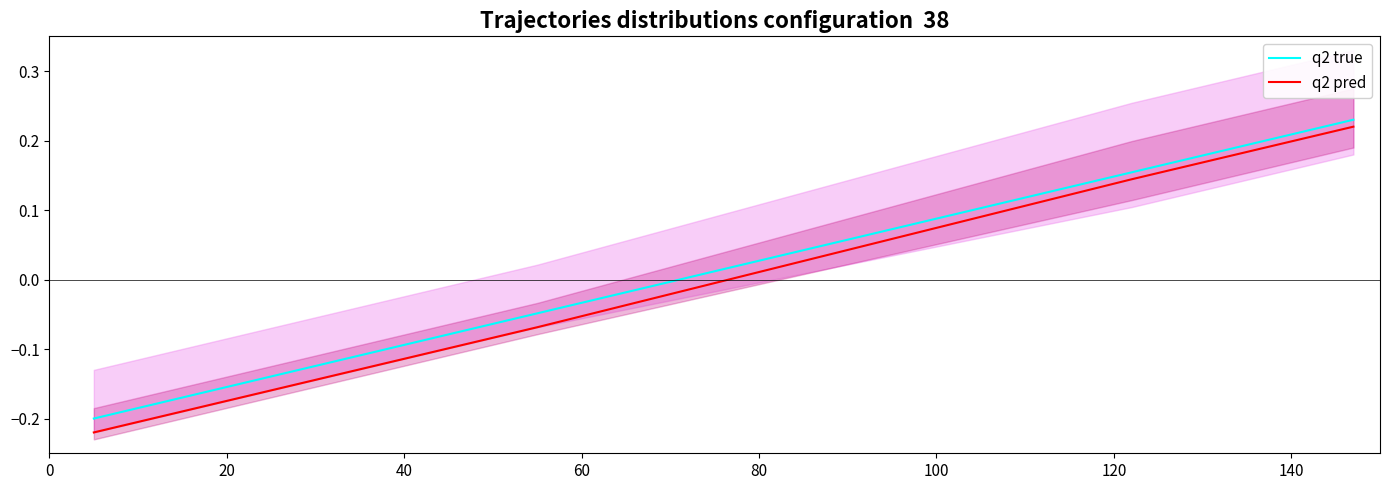

Which series has the largest total across all categories?

q2 true